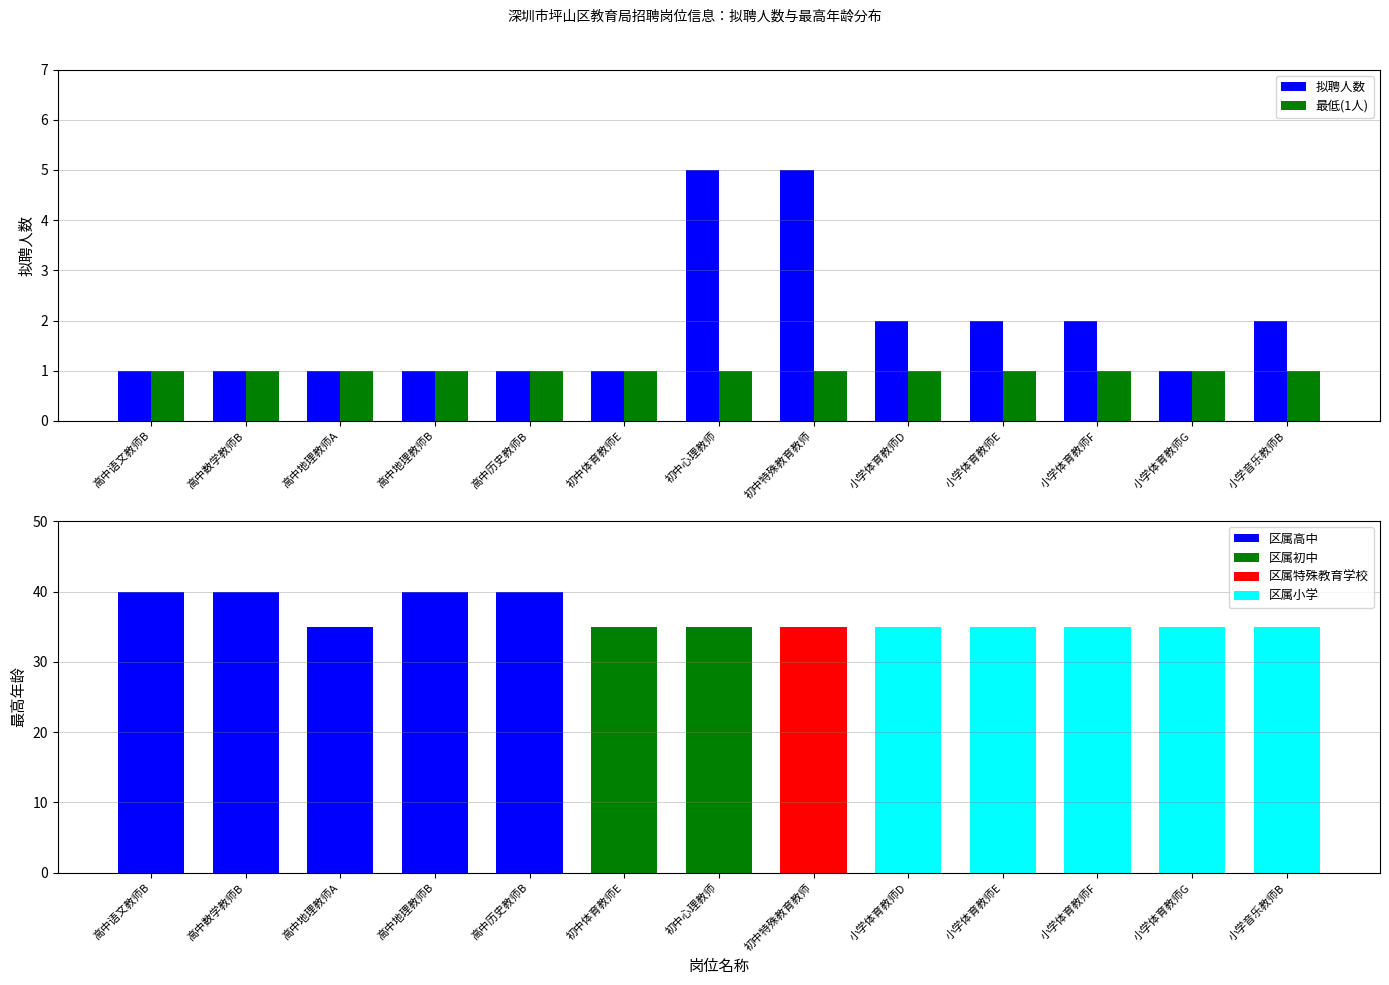

How many bars are there in each group?

2